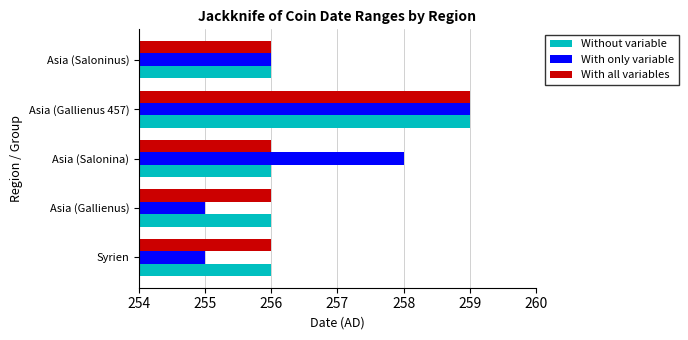

What value does the Without variable series have at Asia (Salonina)?

256